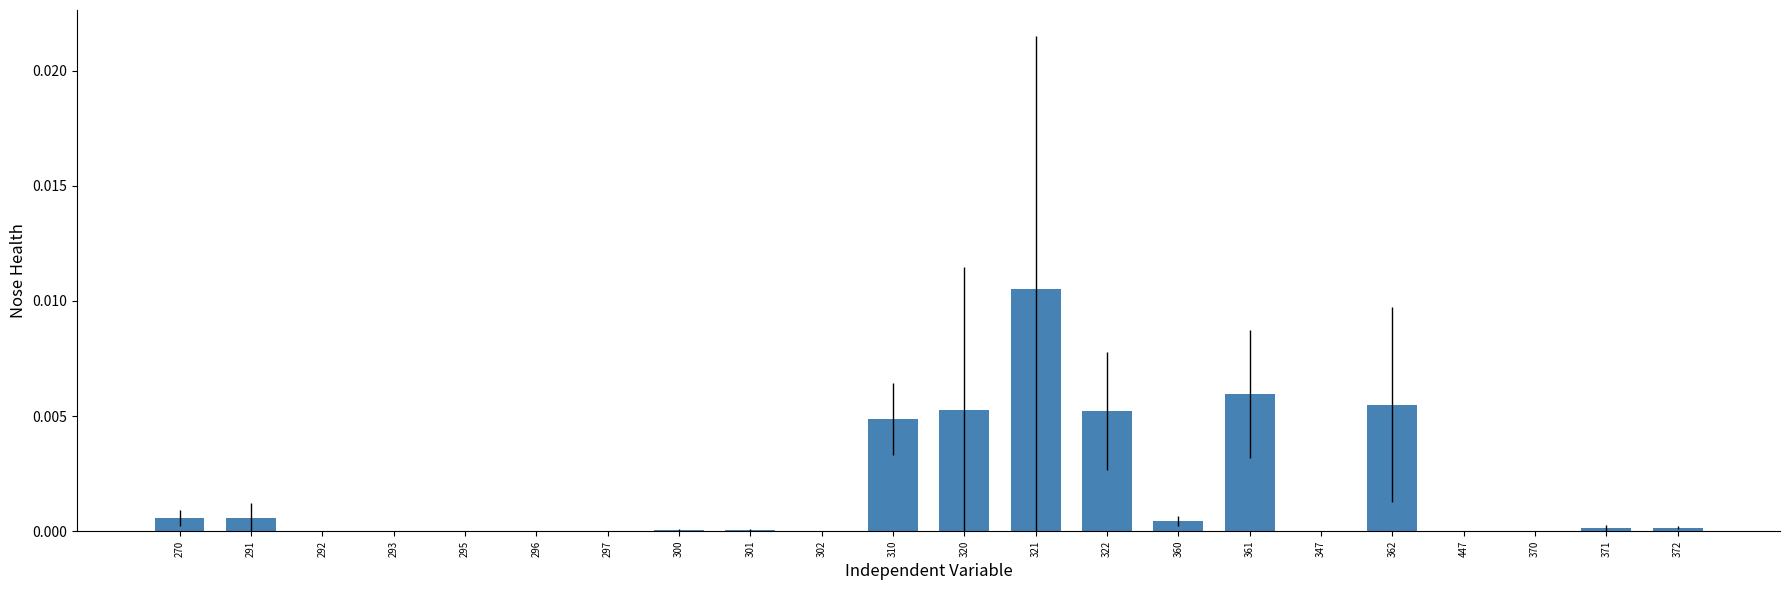

Is it true that the value at 300 is 0.0?

True